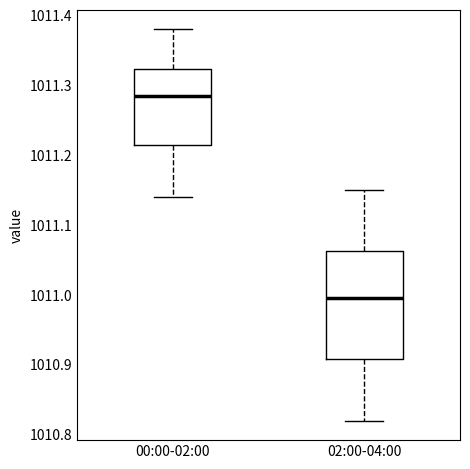

Reading left to right, read every box against the y-axis: the position of its median line, the range the box covers, and the ends of its whiskers. The values are not printed on the chart, so give them approximately, as read against the axis.

00:00-02:00: median 1011.29, box 1011.22 to 1011.32, whiskers 1011.14 to 1011.38
02:00-04:00: median 1011.00, box 1010.91 to 1011.06, whiskers 1010.82 to 1011.15